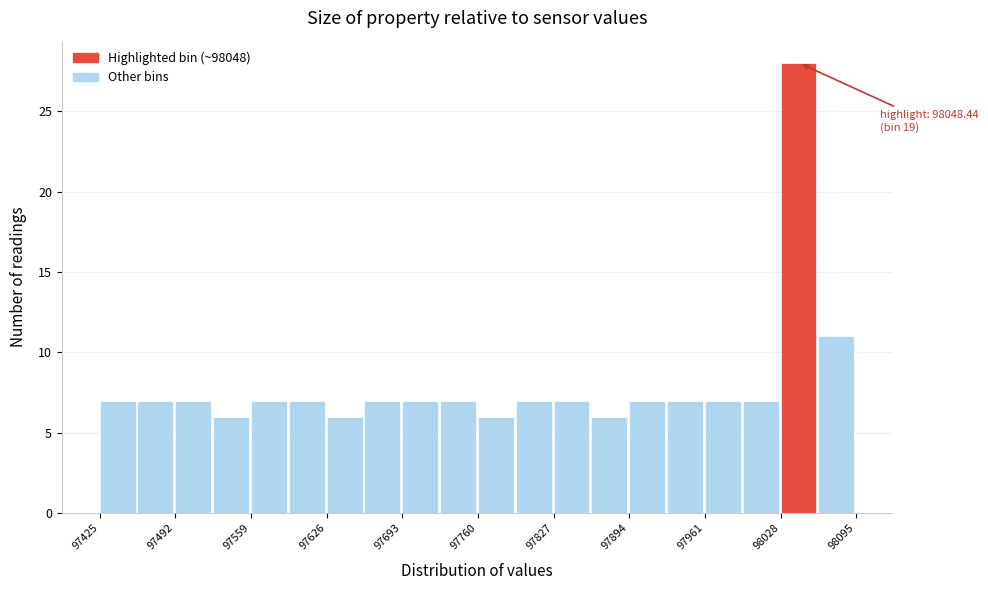

Read against the x-axis, roughly where is the centre of the tallest bar?

98040